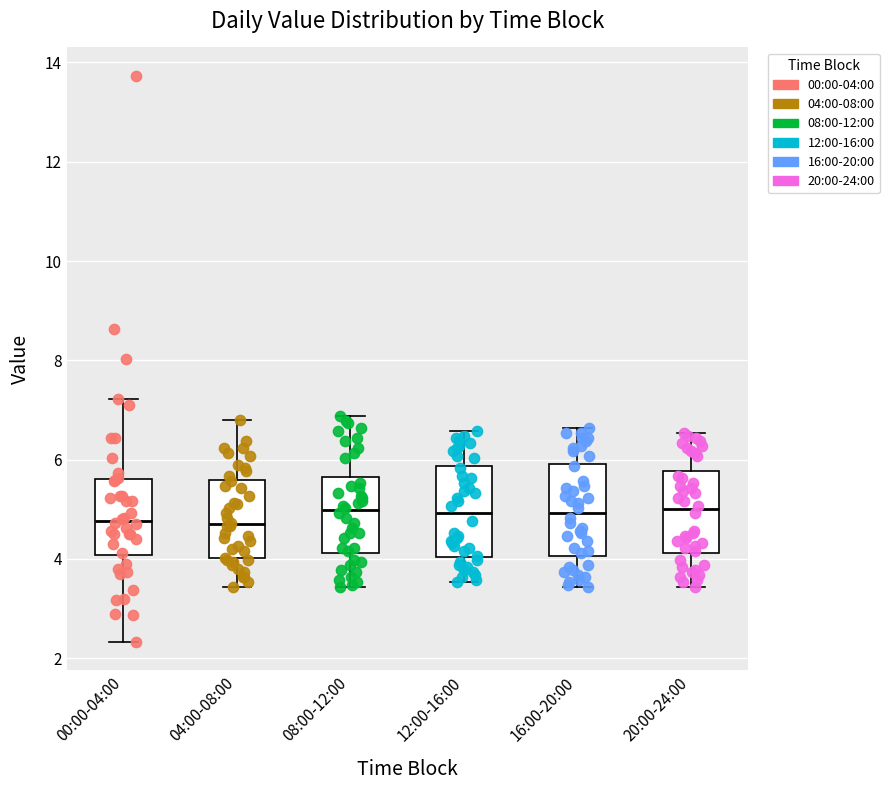

Where is the upper edge of the box for 08:00-12:00 on the y-axis? The values are not printed on the chart, so give them approximately, as read against the axis.

5.6